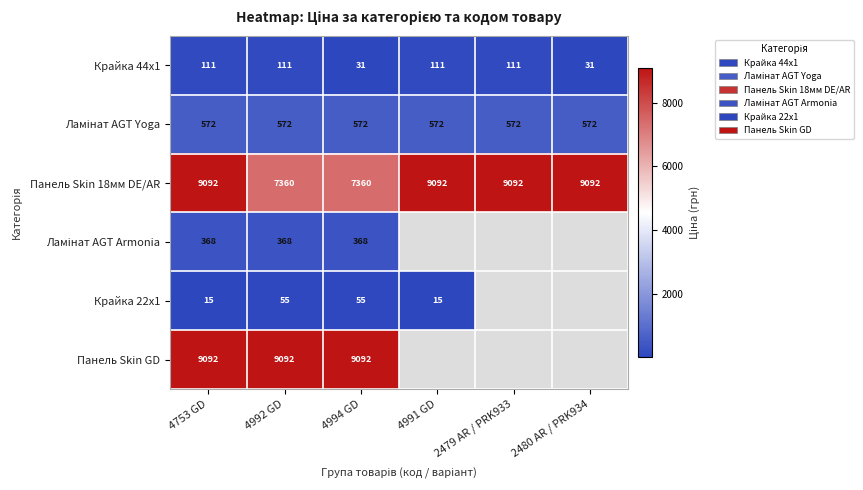

At how many categories does at least one series exceed 3778?

6